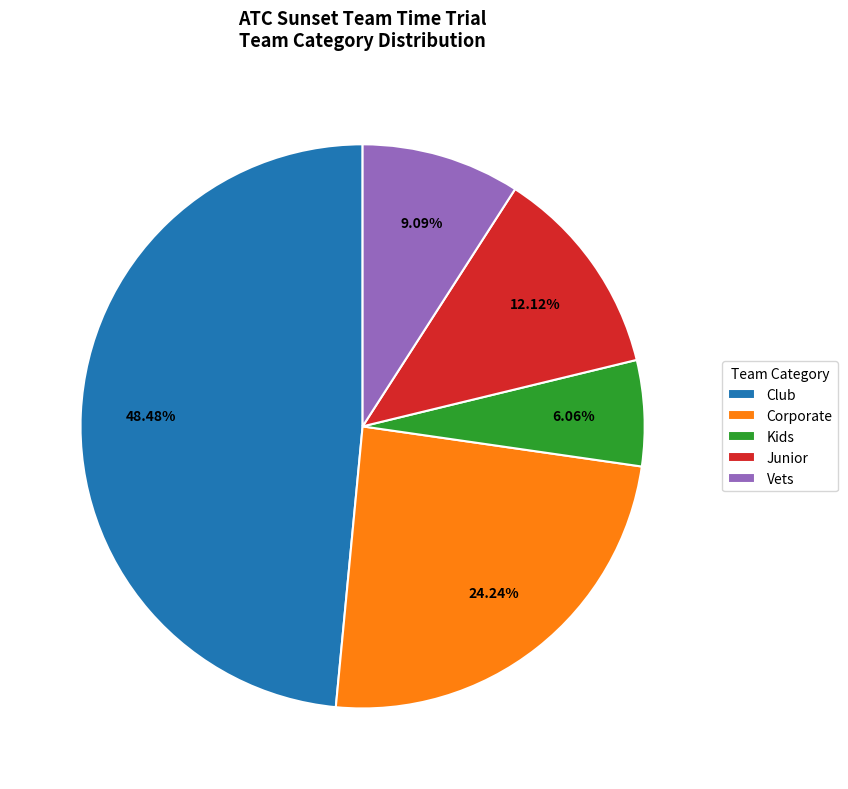

Rank the categories by value from highest to lowest.

Club, Corporate, Junior, Vets, Kids